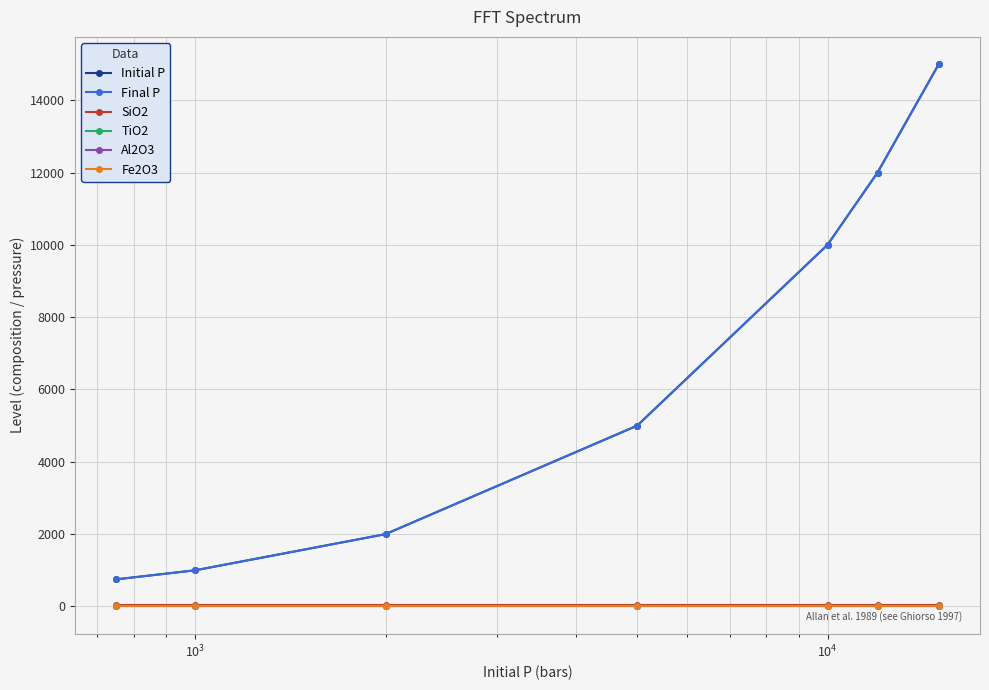

What is the lowest value of the Final P series?

750.0